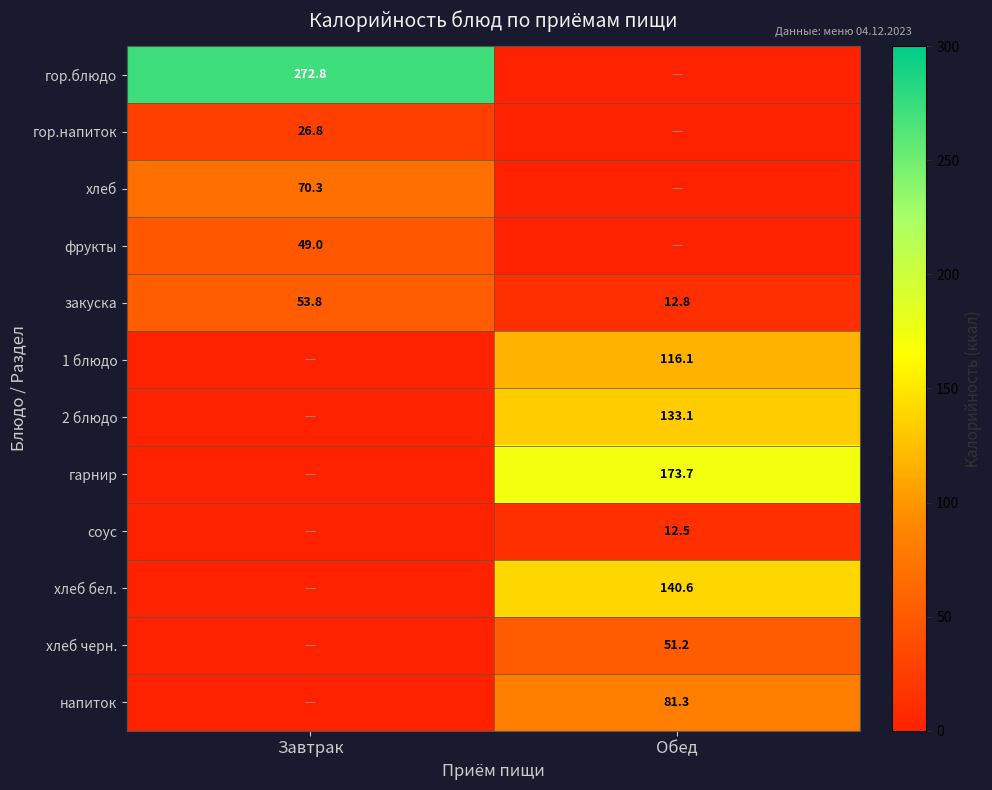

The закуска series shows 12.8 at Обед. True or false?

True